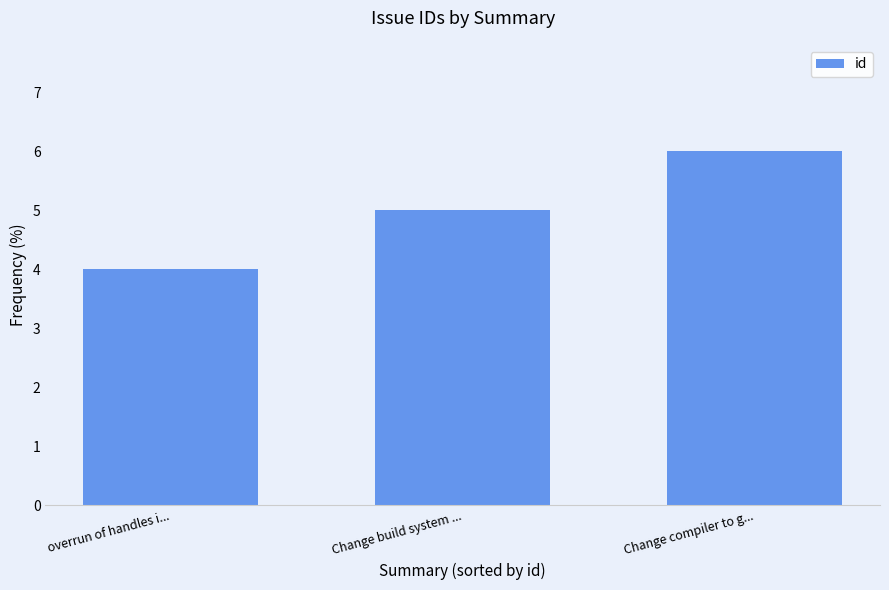

Is it true that the value at overrun of handles i... is 4?

True